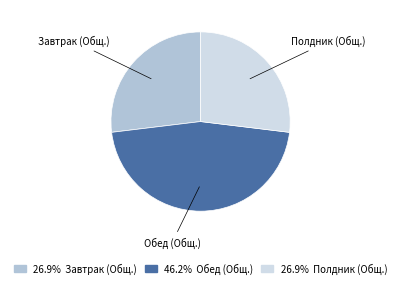

Does any single category account for the majority?

No